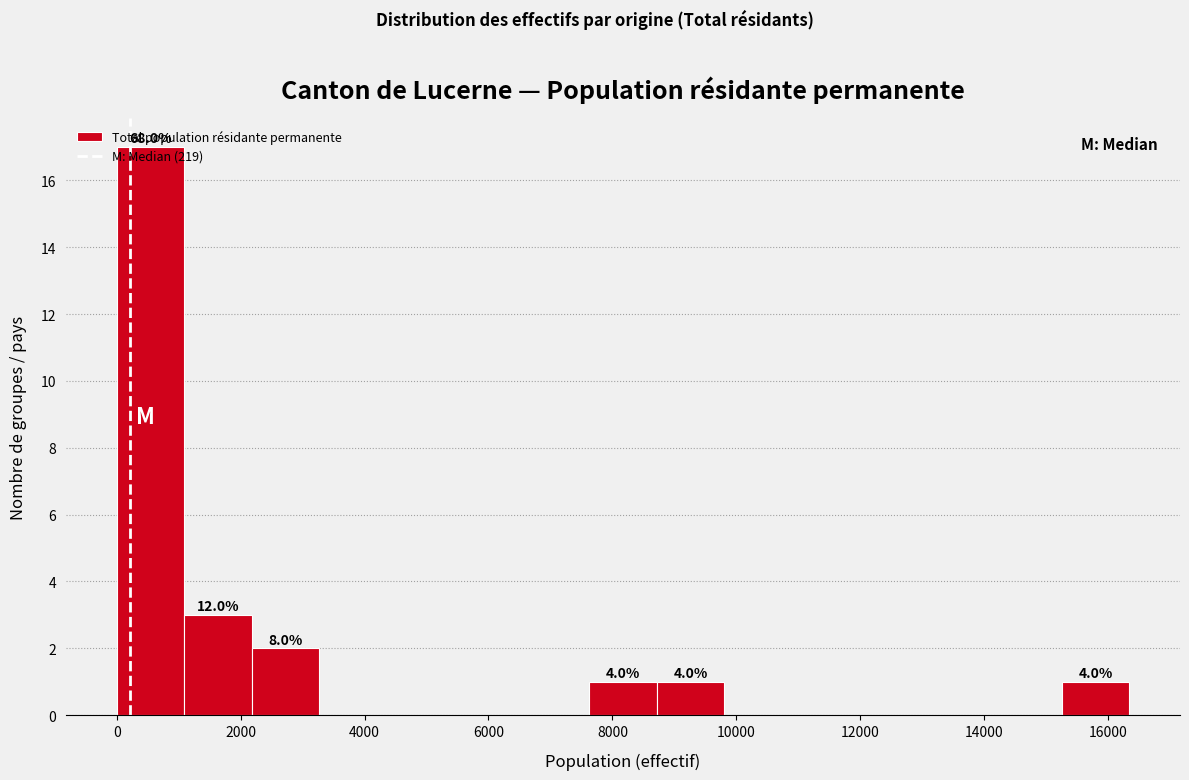

Over which range of the x-axis is the bar tallest?

0 to 1000